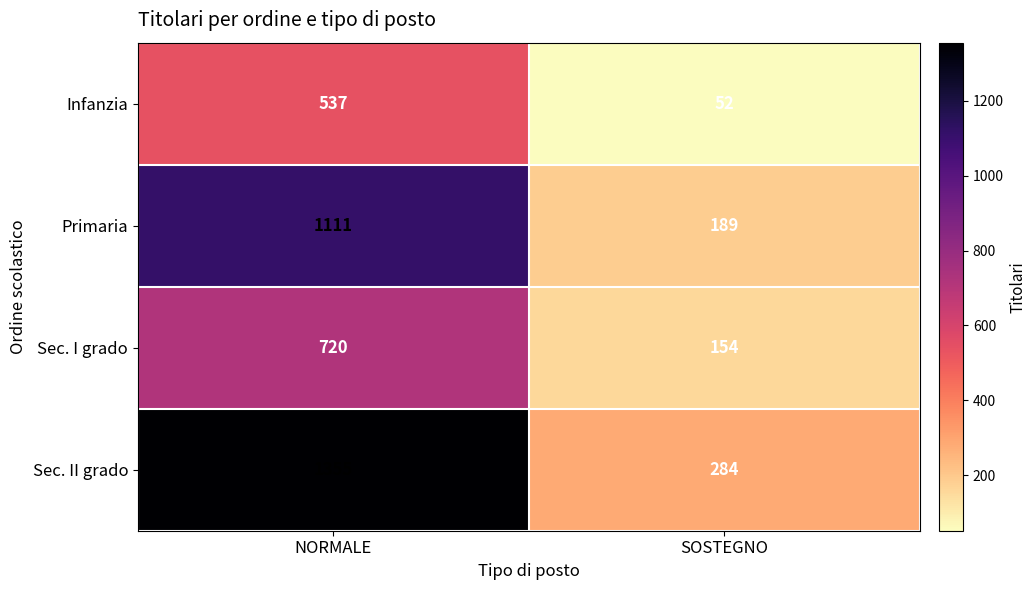

Count the number of data series in this chart.

4